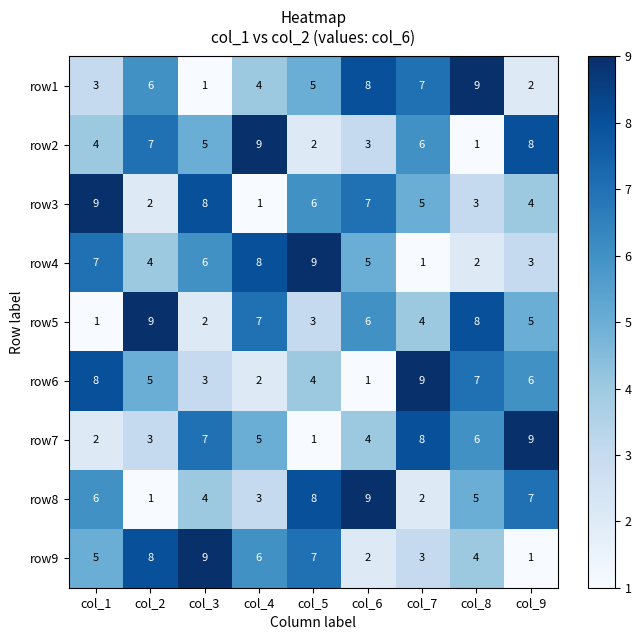

Is it true that row2 equals 3 at col_6?

True